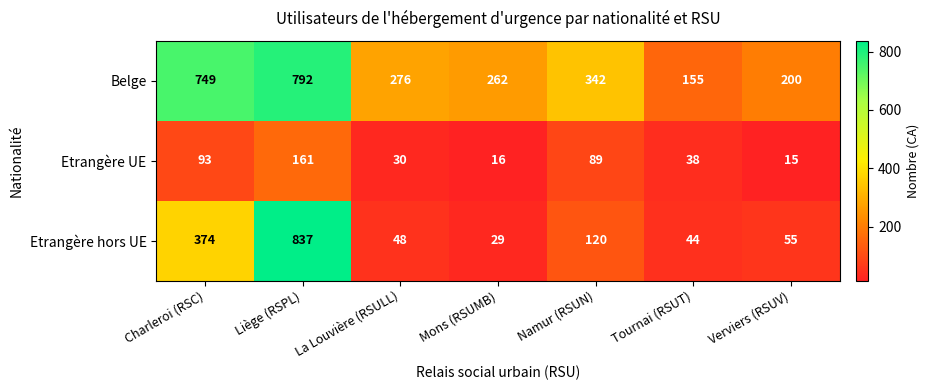

Where is Belge nearest to the value 473?

Namur (RSUN)